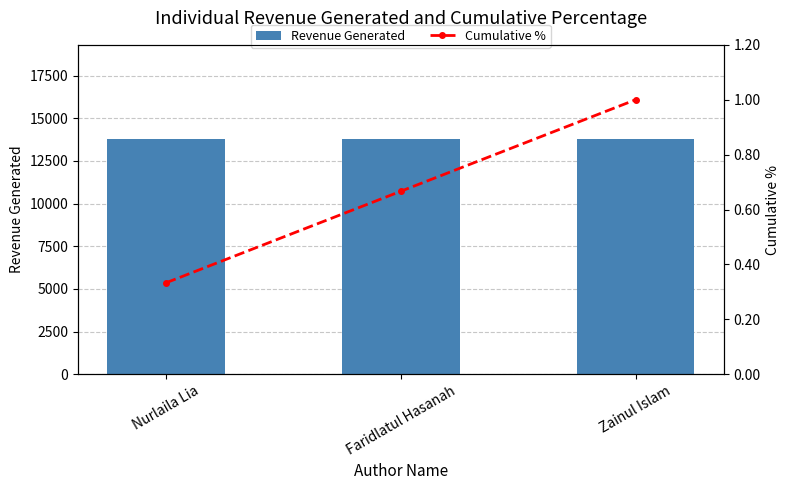

Read the Cumulative % value at Nurlaila Lia.

0.3